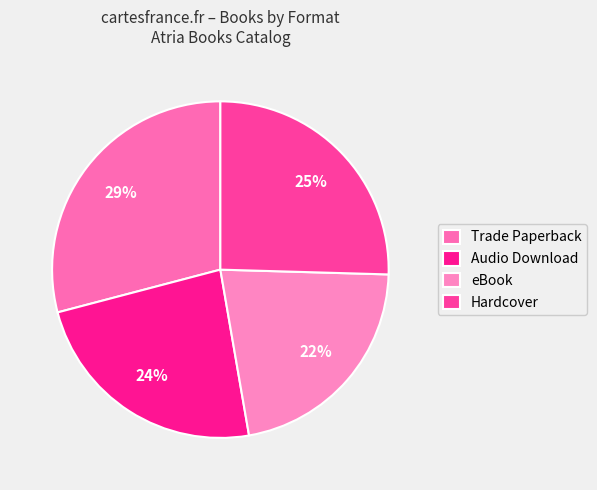

What portion of the pie excludes Hardcover?

74.5%